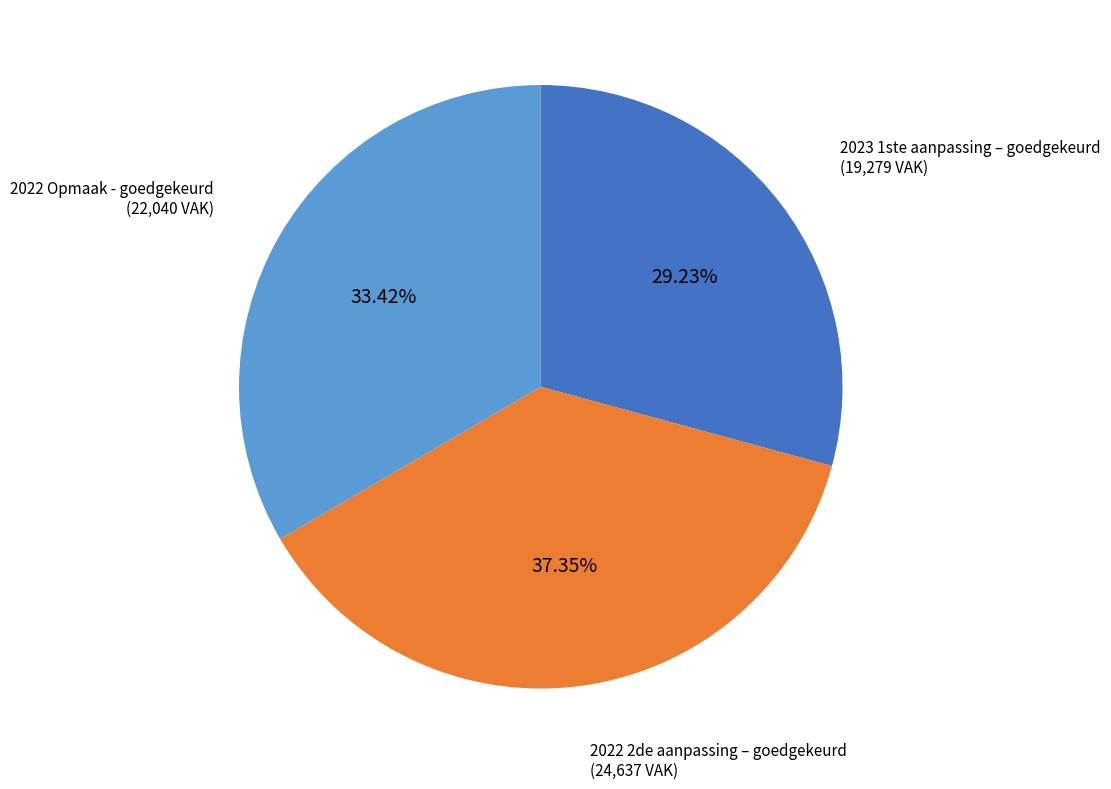

Is there a majority slice in this chart?

No